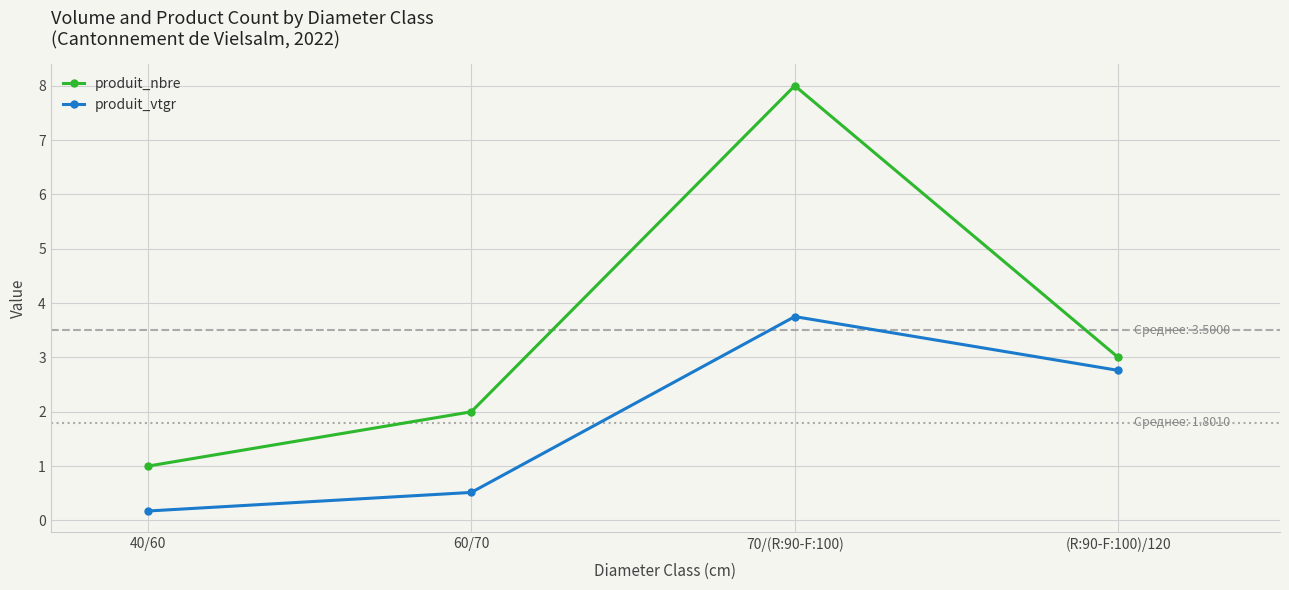

Where does the produit_vtgr series first go above 2?

70/(R:90-F:100)